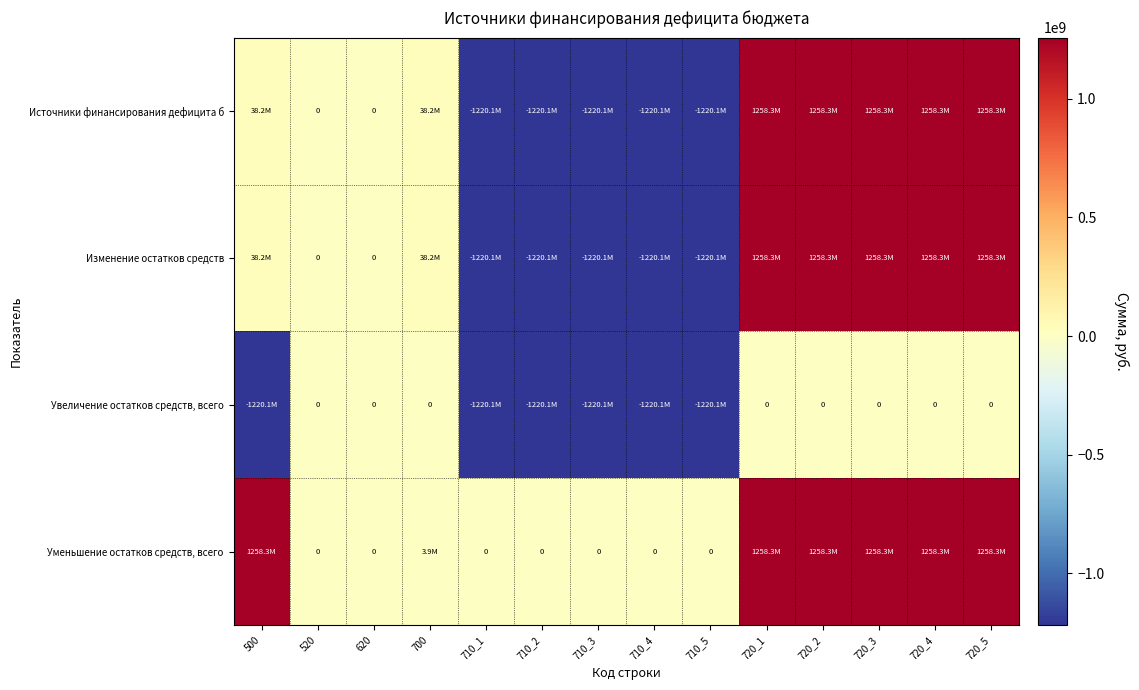

What is the minimum value shown in the chart?

-1220076476.6